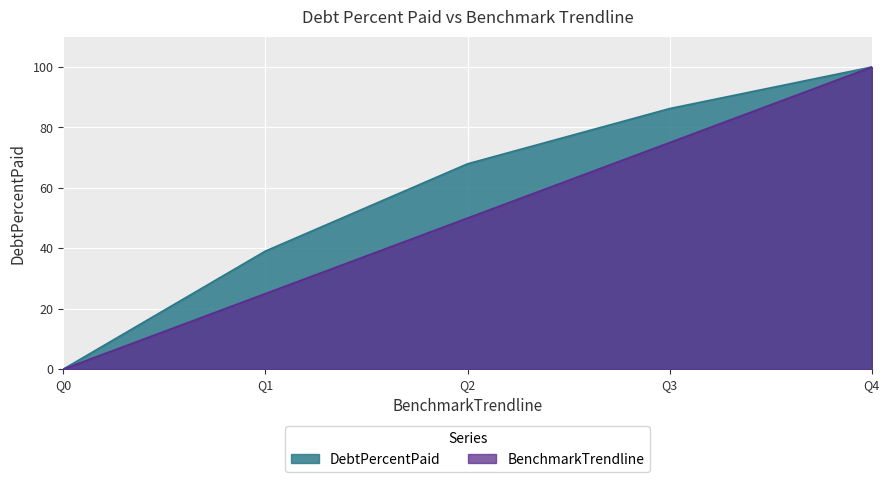

What is the difference between the second highest and second lowest values in the DebtPercentPaid series?

47.2